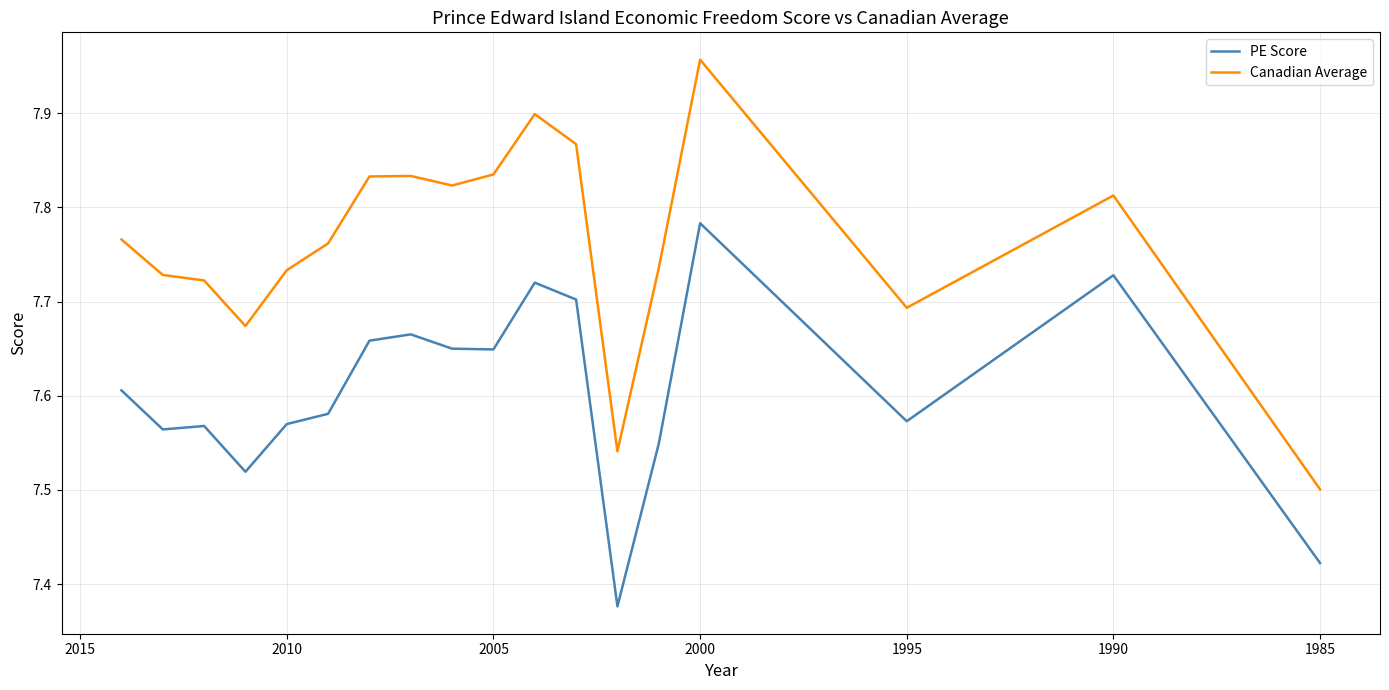

True or false: PE Score and Canadian Average cross at least once.

False